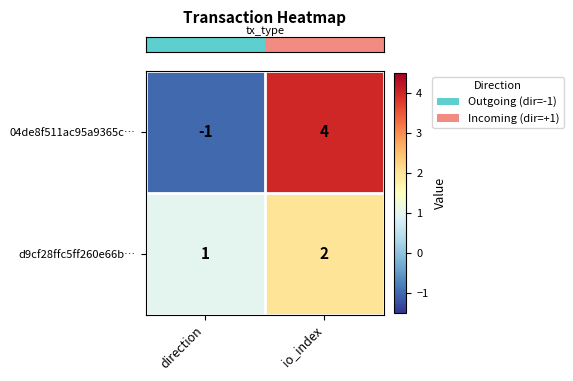

Rank the series at direction from highest to lowest value.

d9cf28ffc5ff260e66b…, 04de8f511ac95a9365c…